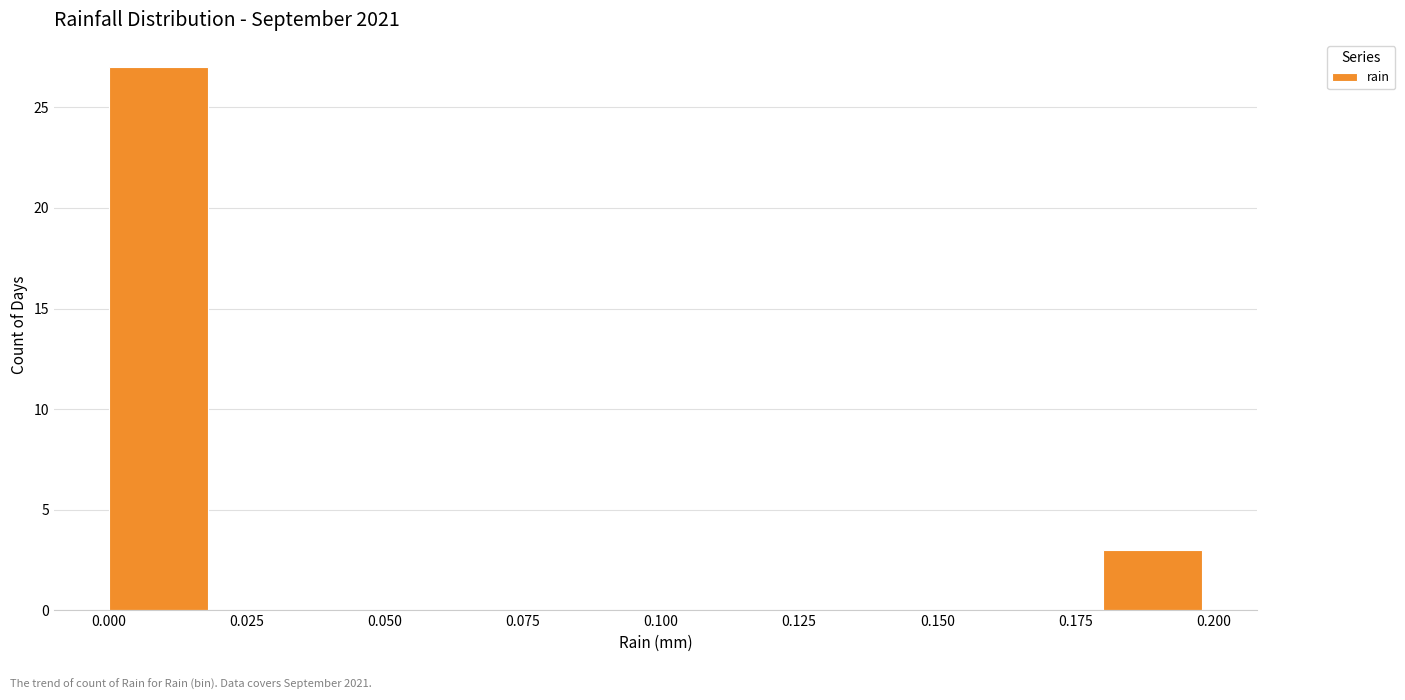

Reading left to right, list every bar in this chart as the range it spans on the x-axis followed by its height. The values are not printed on the chart, so give them approximately, as read against the axis.

0.00 to 0.02: 27
0.02 to 0.04: 0
0.04 to 0.06: 0
0.06 to 0.08: 0
0.08 to 0.10: 0
0.10 to 0.12: 0
0.12 to 0.14: 0
0.14 to 0.16: 0
0.16 to 0.18: 0
0.18 to 0.20: 3